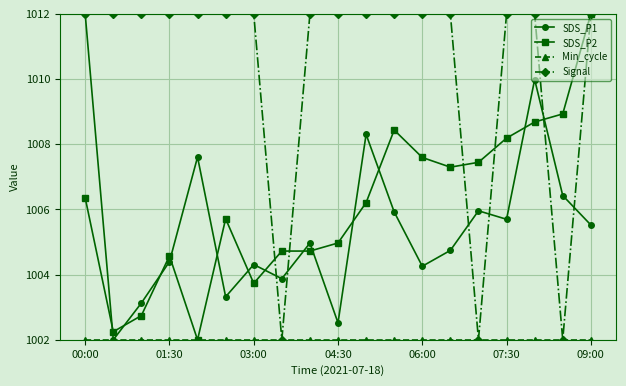

What is the value of the SDS_P2 point at the 10th from the left?

1005.0